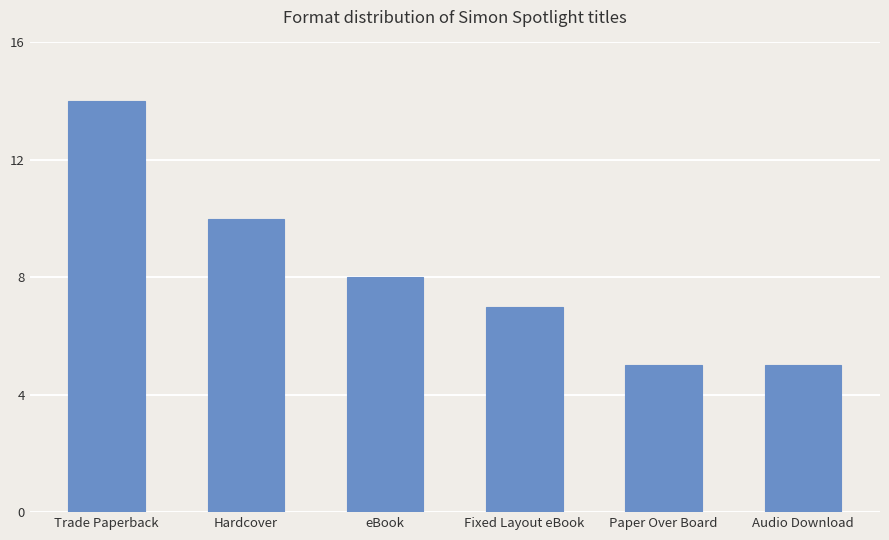

The chart shows a value of 2 at Fixed Layout eBook. True or false?

False